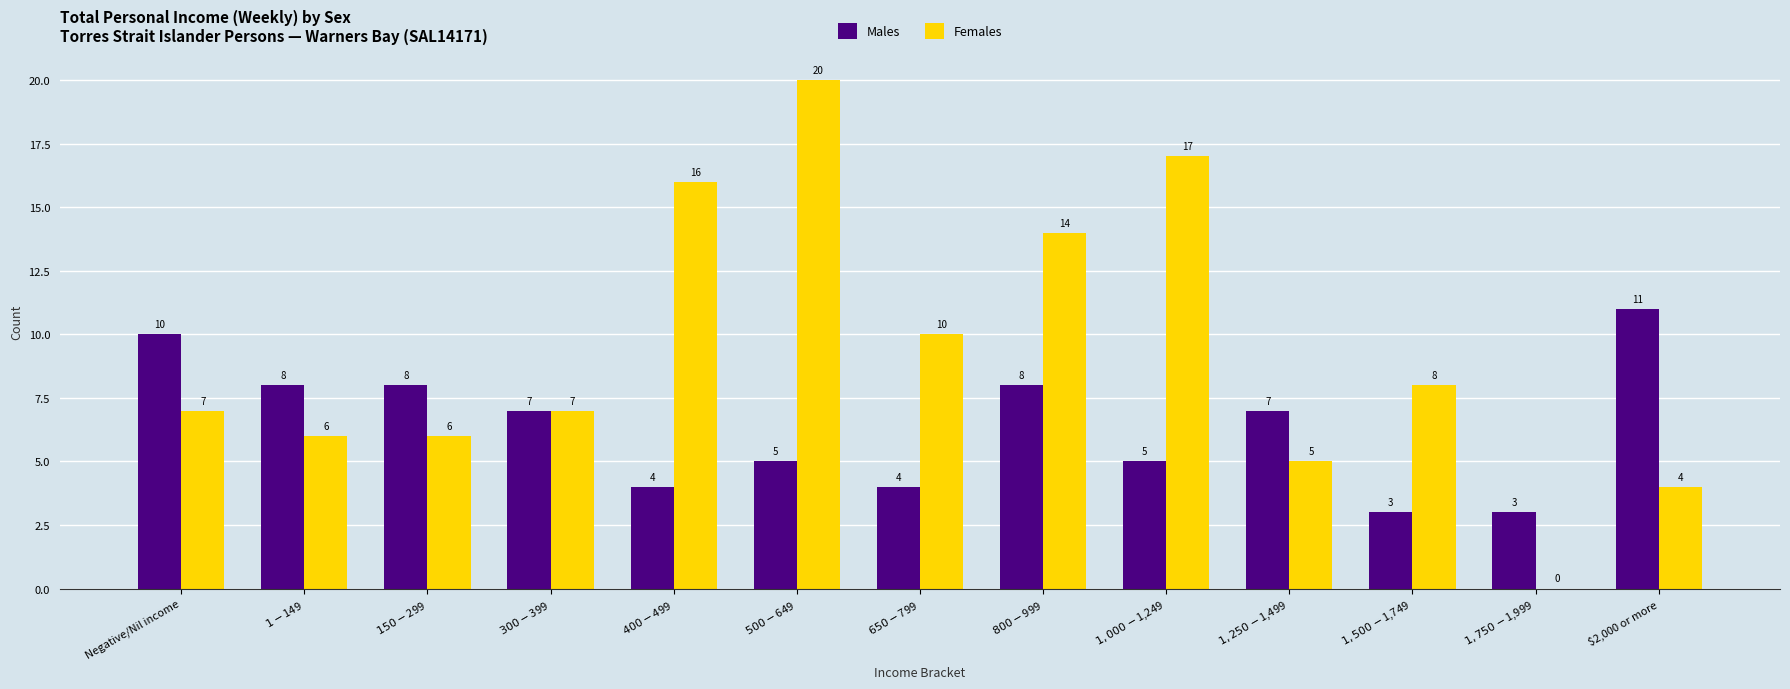

What is the total value across all series at $1,750-$1,999?

3